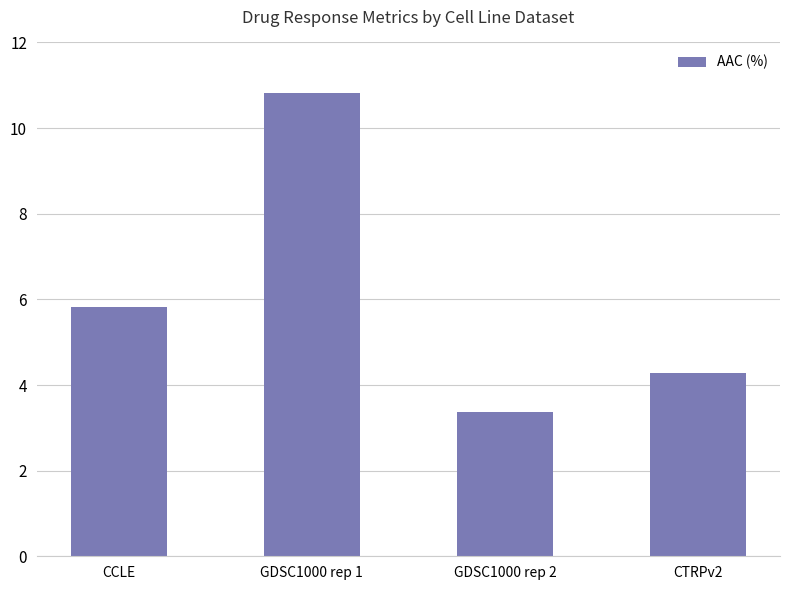

At which label is the value closest to 7?

CCLE